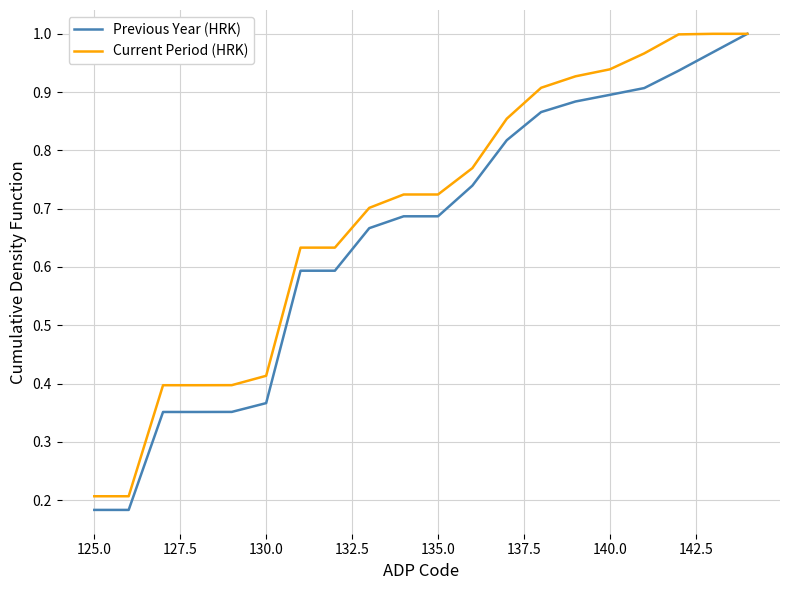

Which series has the largest total across all categories?

Current Period (HRK)